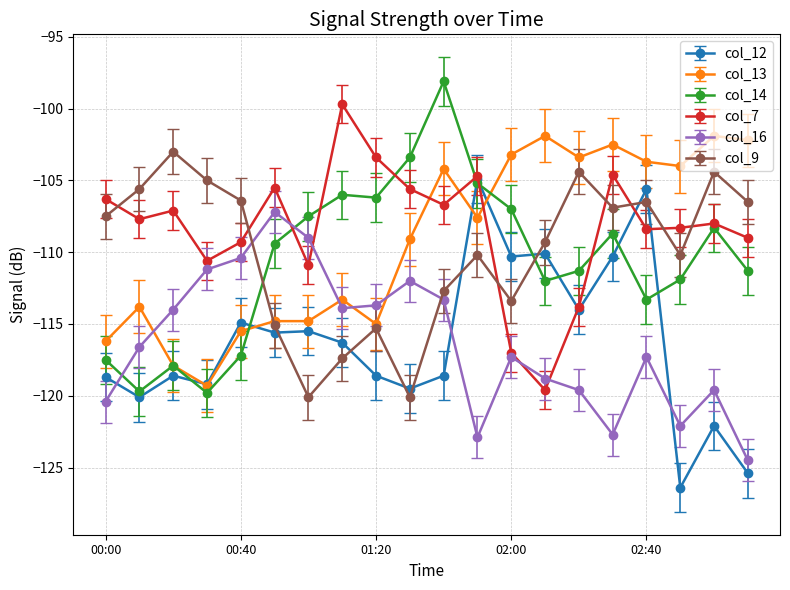

What is the value of the col_14 point at the 3rd from the left?

-117.9